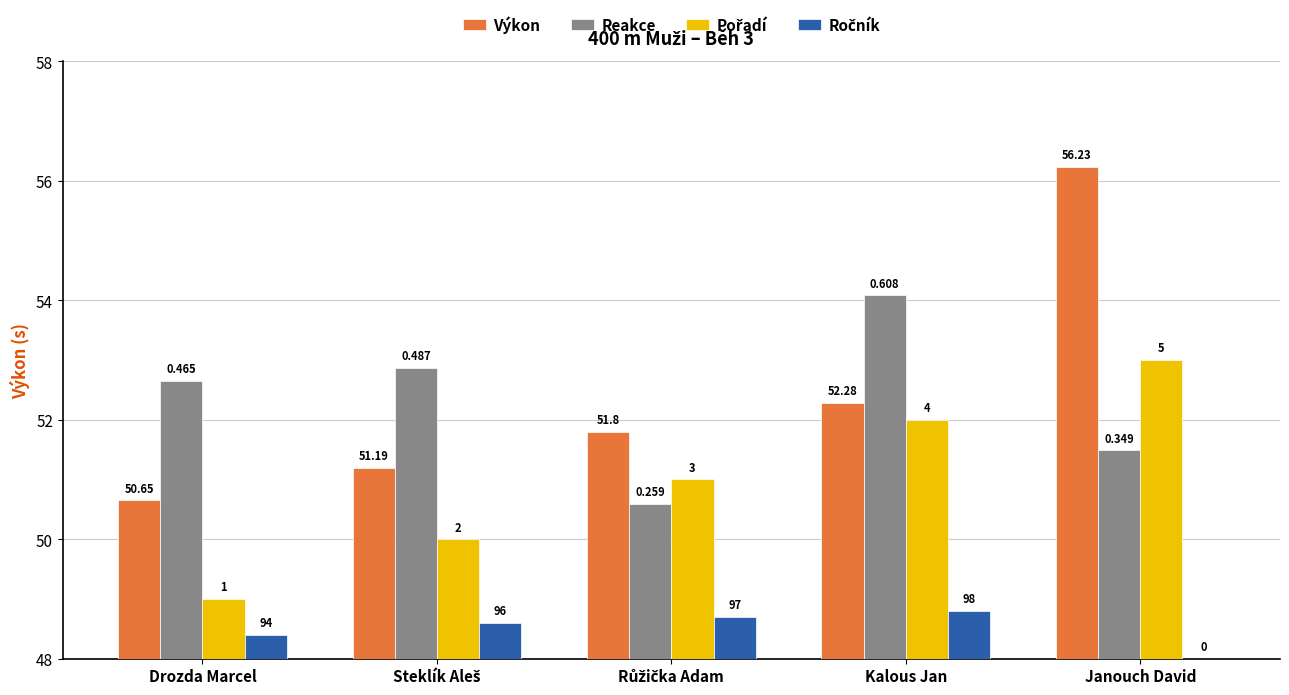

Does the chart contain stacked bars?

No